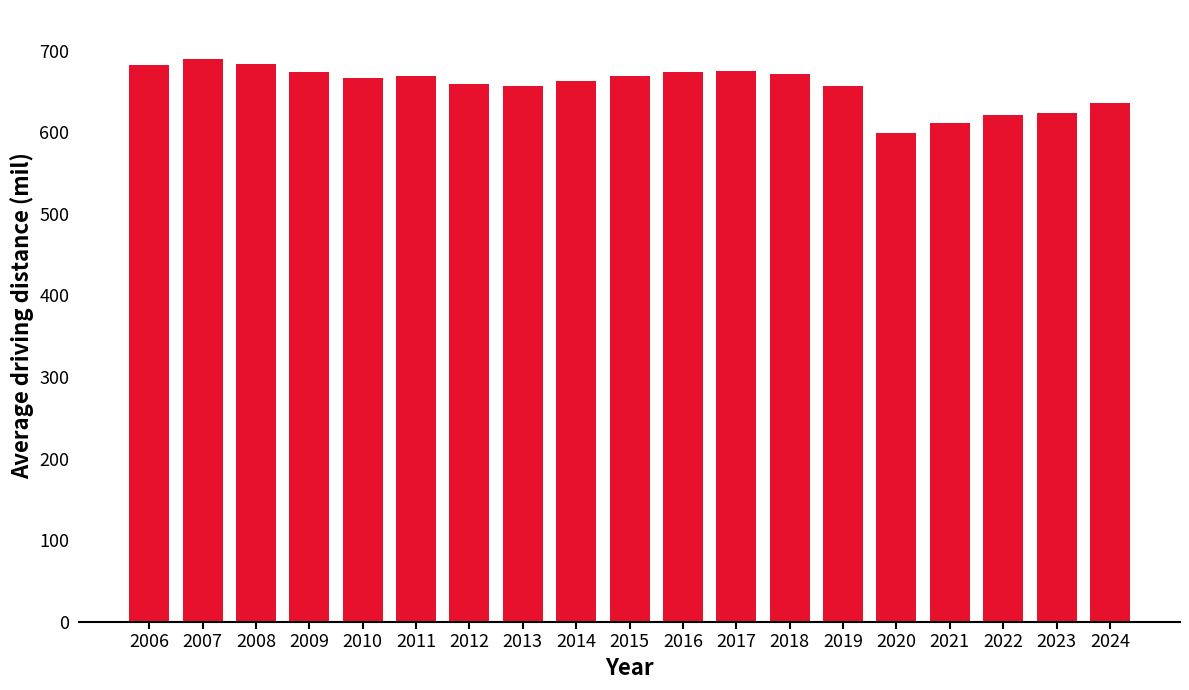

Is it true that the value at 2019 is 152.0?

False